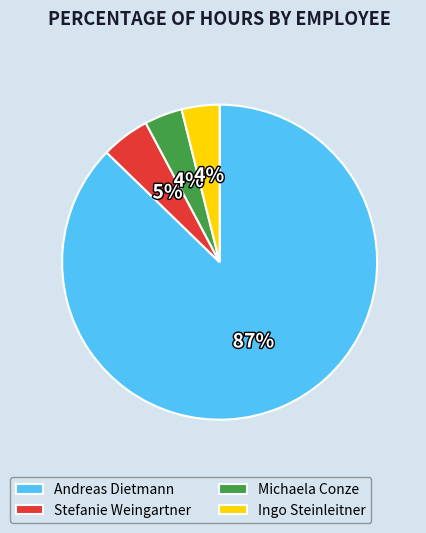

What is the largest slice in the pie chart?

Andreas Dietmann